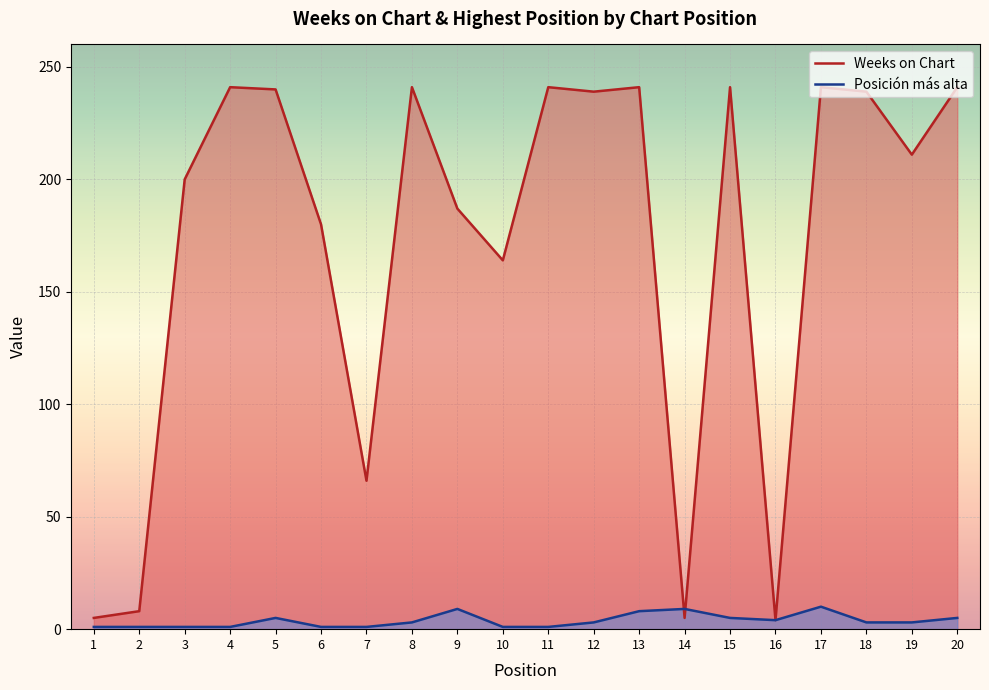

What is the average value of the Posición más alta series?

4